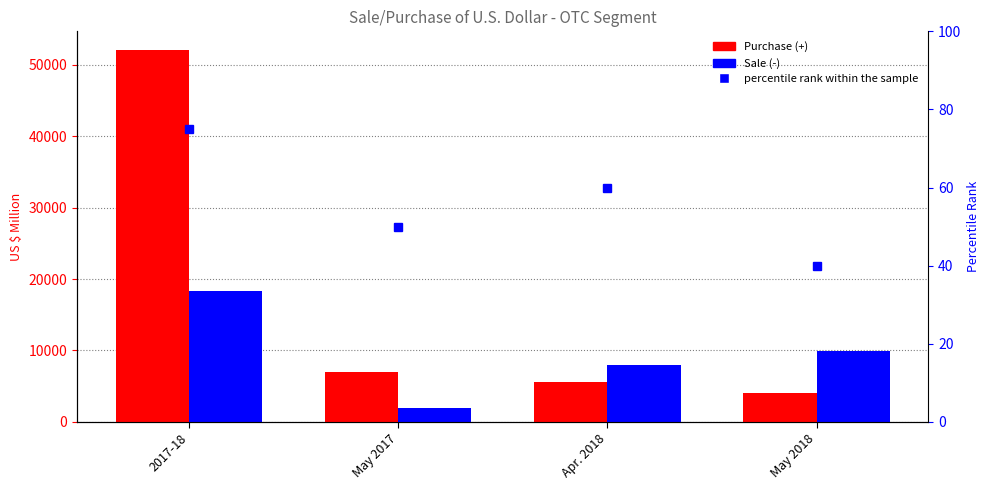

List the labels in order of Sale (-) value, smallest first.

May 2017, Apr. 2018, May 2018, 2017-18